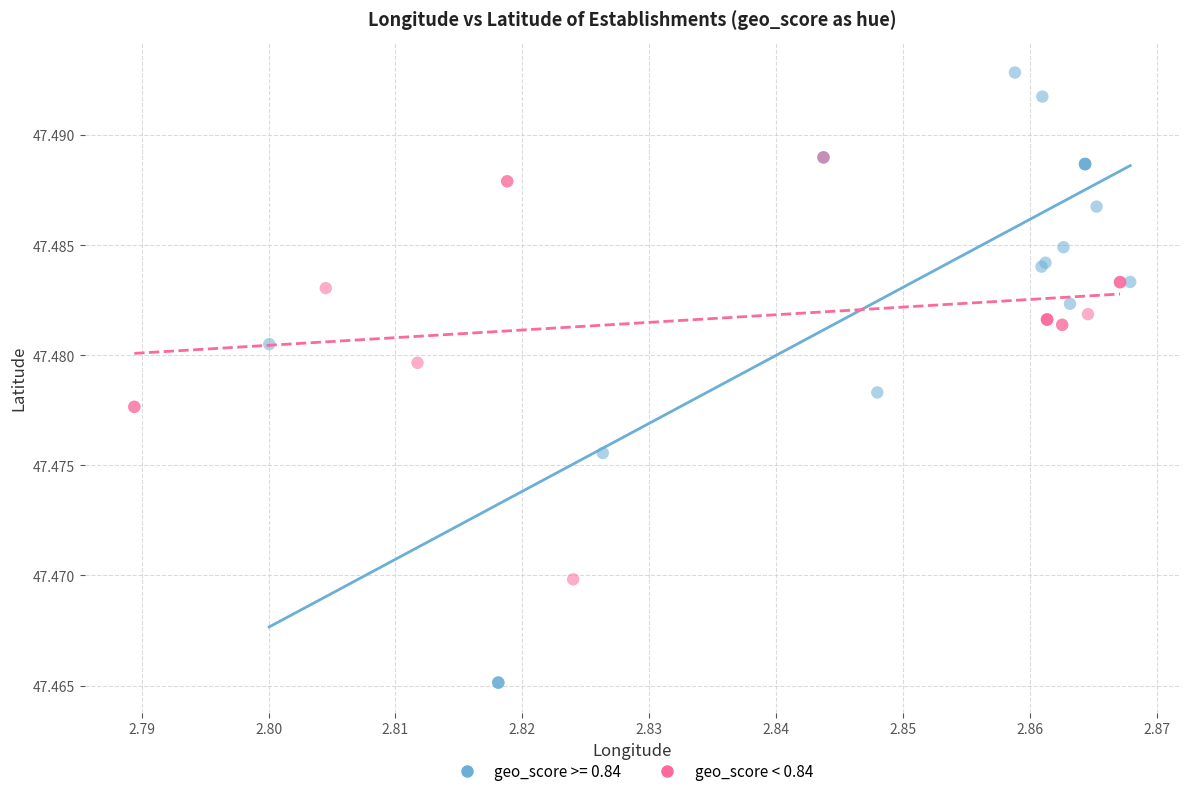

Which series reaches the maximum Y coordinate?

geo_score >= 0.84